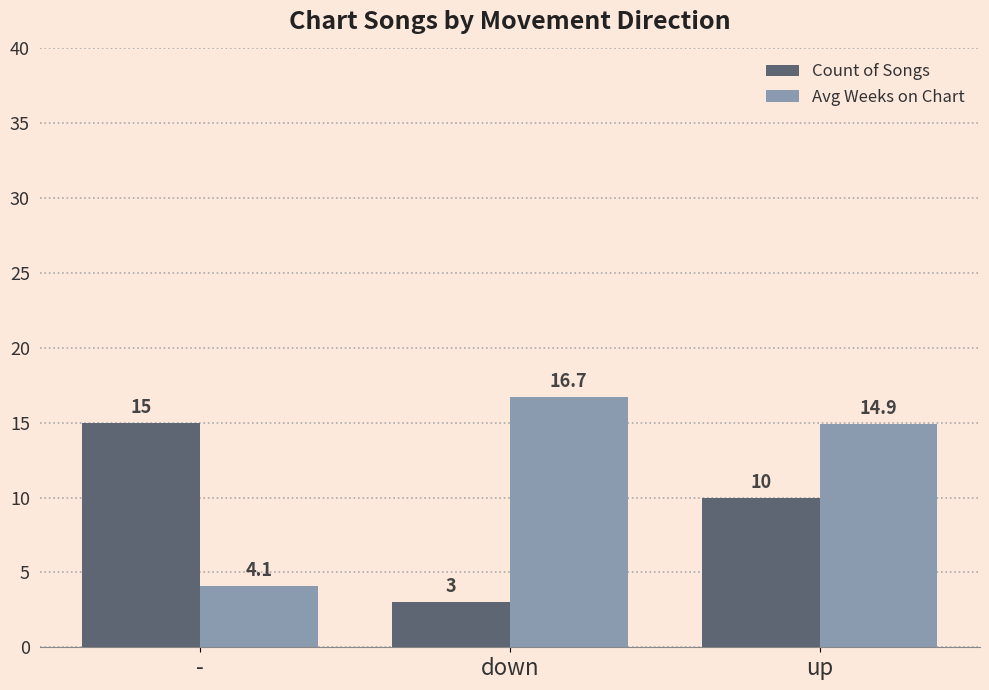

What is the minimum value for Count of Songs?

3.0